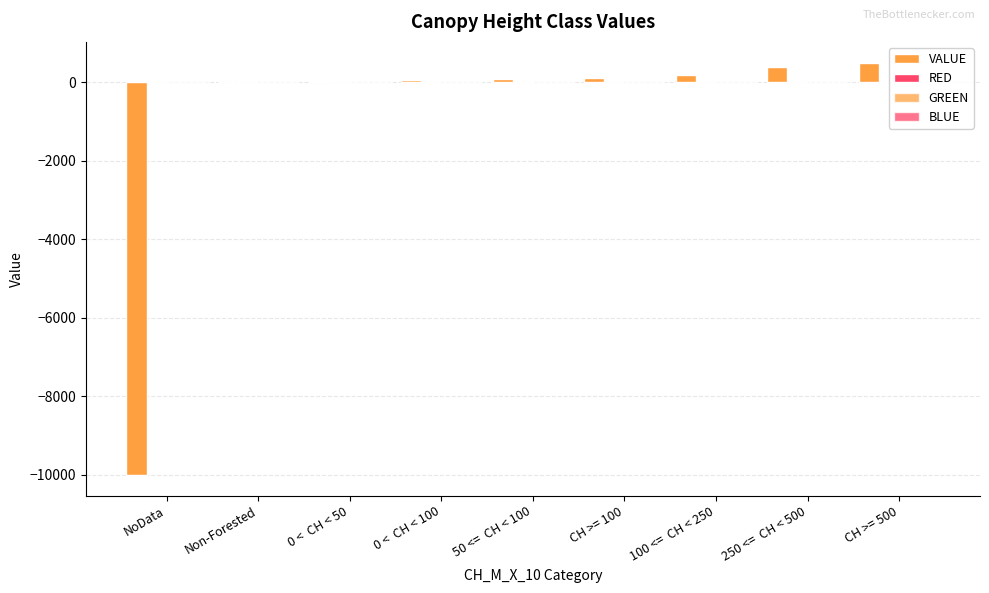

Reading right to left, extract all data points from this chart.

VALUE: CH >= 500=500.0	250 <=  CH < 500=375.0	100 <=  CH < 250=175.0	CH >= 100=100.0	50 <=  CH < 100=75.0	0 <  CH < 100=50.0	0 <  CH < 50=25.0	Non-Forested=0.0	NoData=-9999.0
RED: CH >= 500=0.0	250 <=  CH < 500=0.1	100 <=  CH < 250=0.4	CH >= 100=0.7	50 <=  CH < 100=0.7	0 <  CH < 100=0.9	0 <  CH < 50=0.9	Non-Forested=0.5	NoData=0.0
GREEN: CH >= 500=0.2	250 <=  CH < 500=0.4	100 <=  CH < 250=0.6	CH >= 100=0.9	50 <=  CH < 100=0.9	0 <  CH < 100=1.0	0 <  CH < 50=1.0	Non-Forested=0.5	NoData=0.0
BLUE: CH >= 500=0.0	250 <=  CH < 500=0.1	100 <=  CH < 250=0.3	CH >= 100=0.6	50 <=  CH < 100=0.6	0 <  CH < 100=0.7	0 <  CH < 50=0.7	Non-Forested=0.5	NoData=0.0